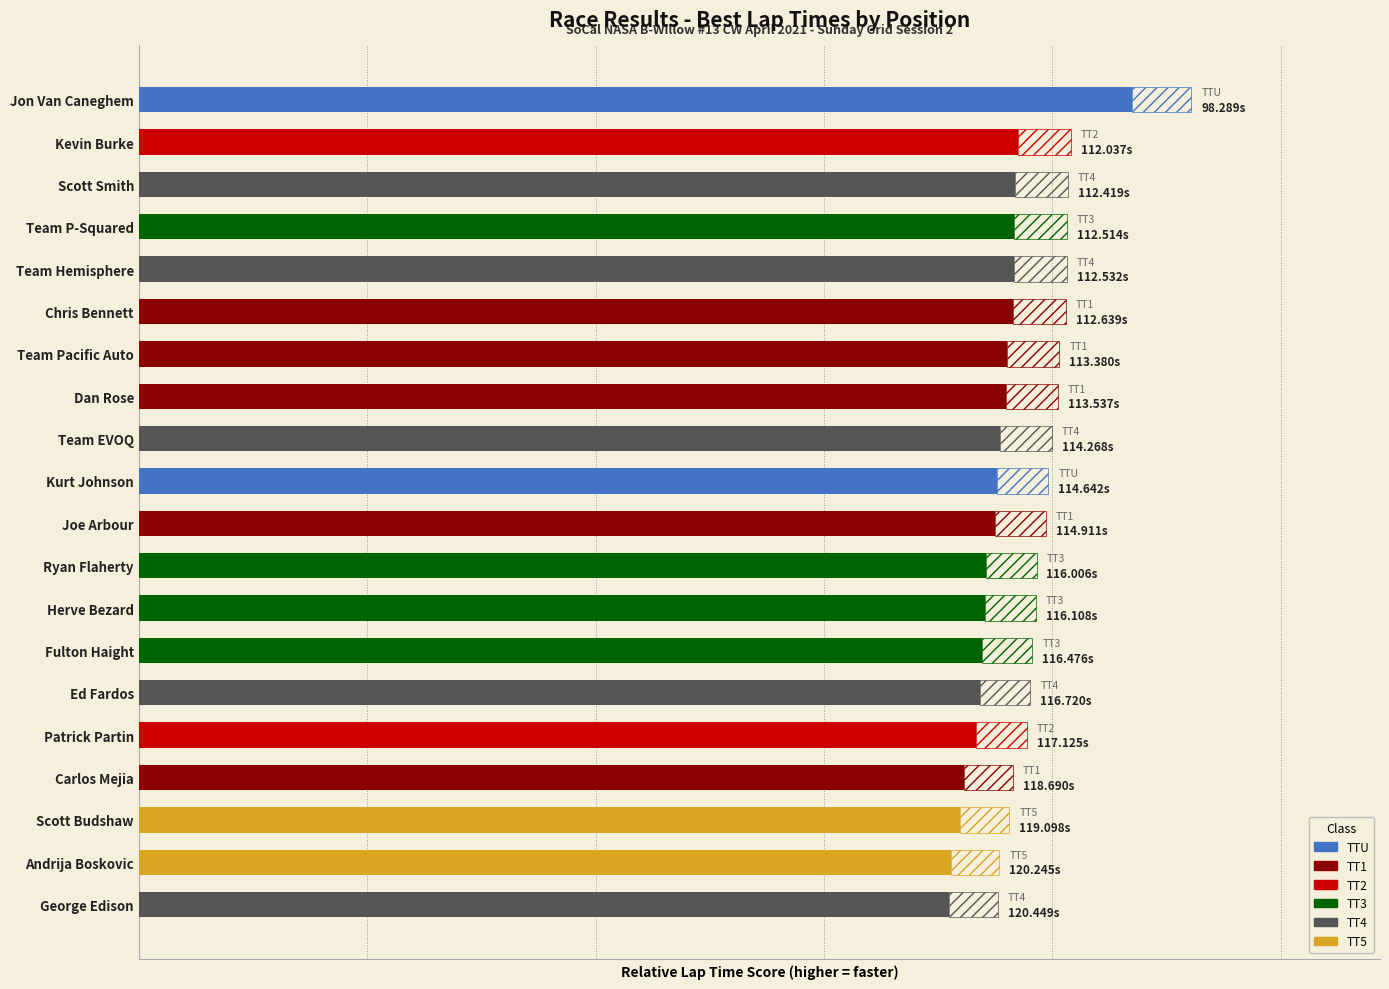

Does the chart contain stacked bars?

No